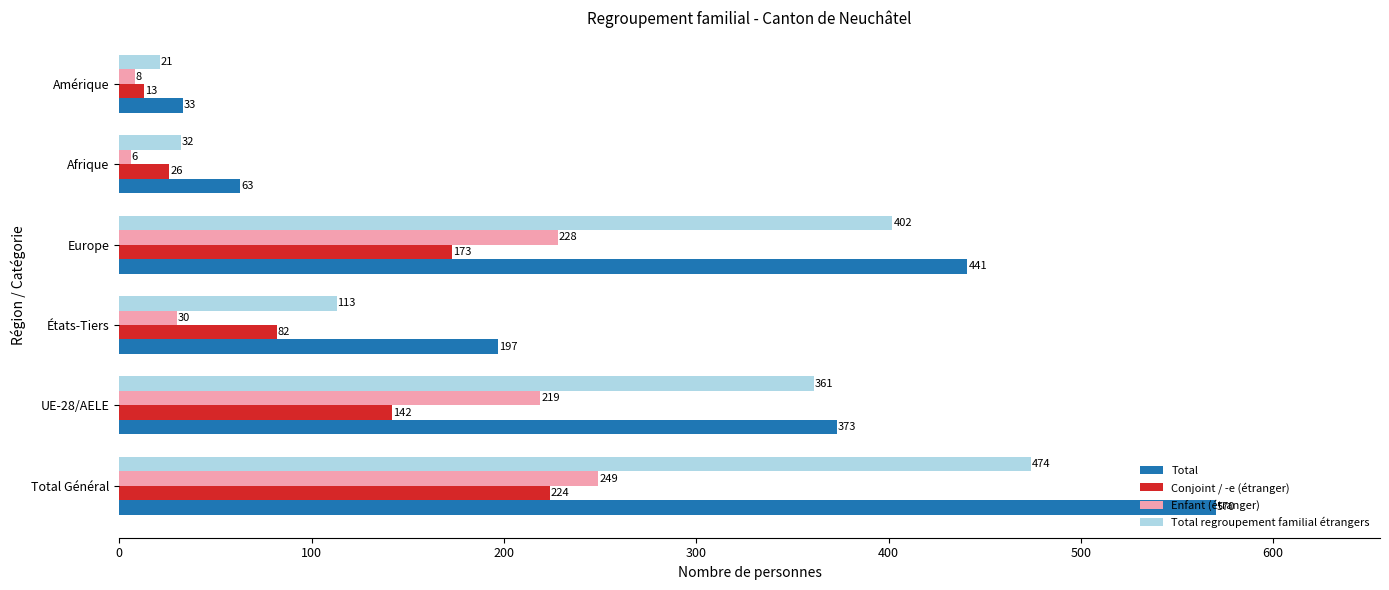

What is the difference between the maximum and second lowest values in the Conjoint / -e (étranger) series?

198